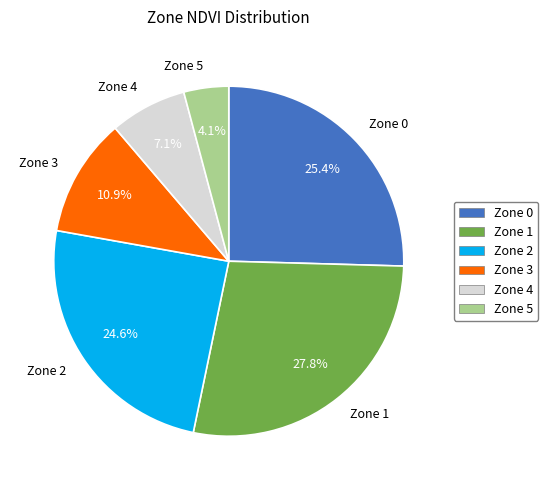

Count the number of slices in the pie.

6